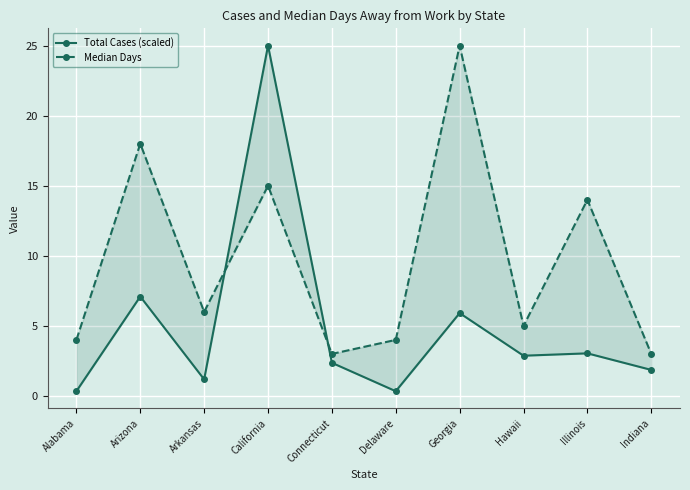

The value of Median Days at California is 20.3. True or false?

False